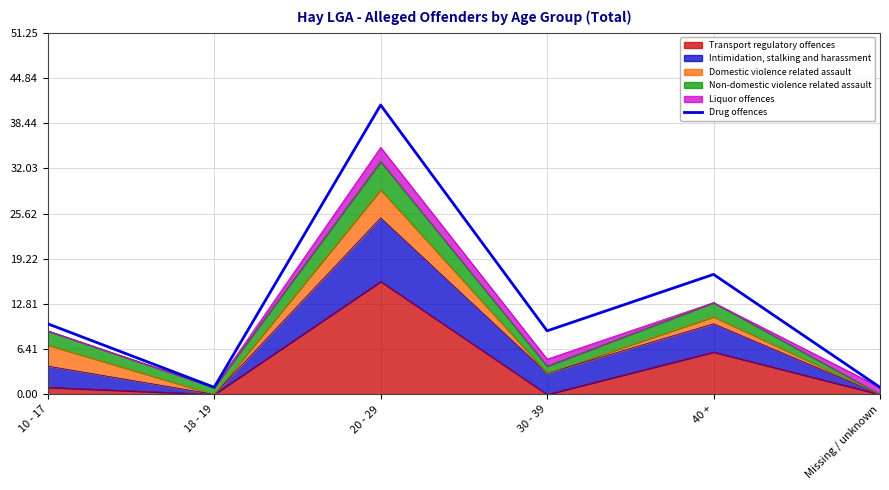

Is it true that the value at 18 - 19 is 0?

False